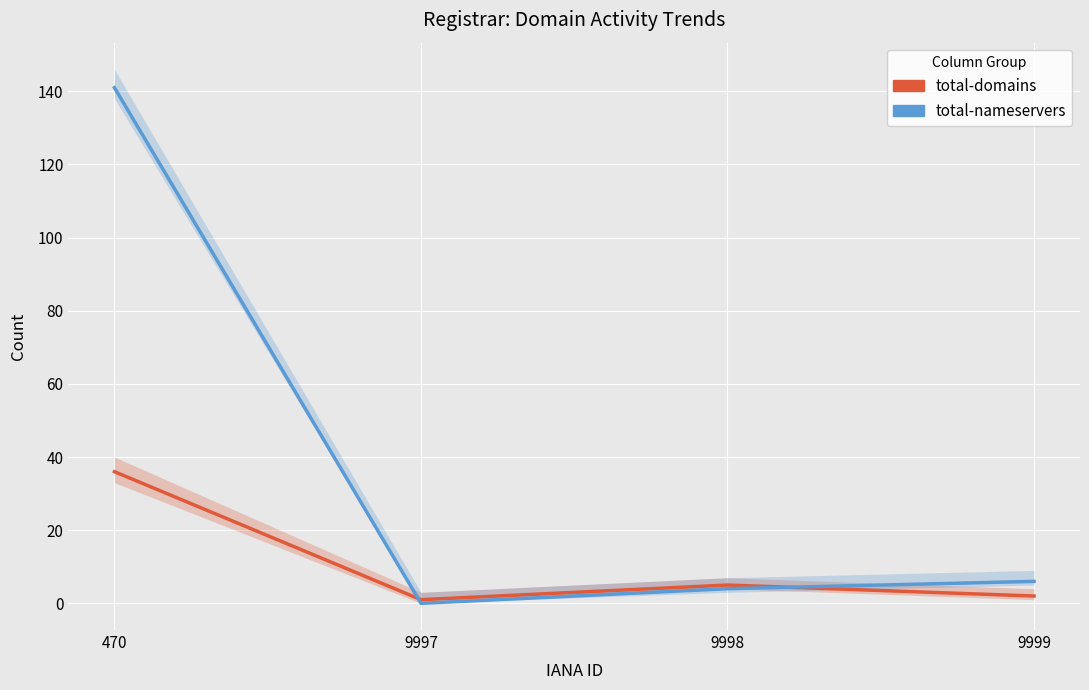

List the series in order of their peak value, lowest first.

total-domains, total-nameservers